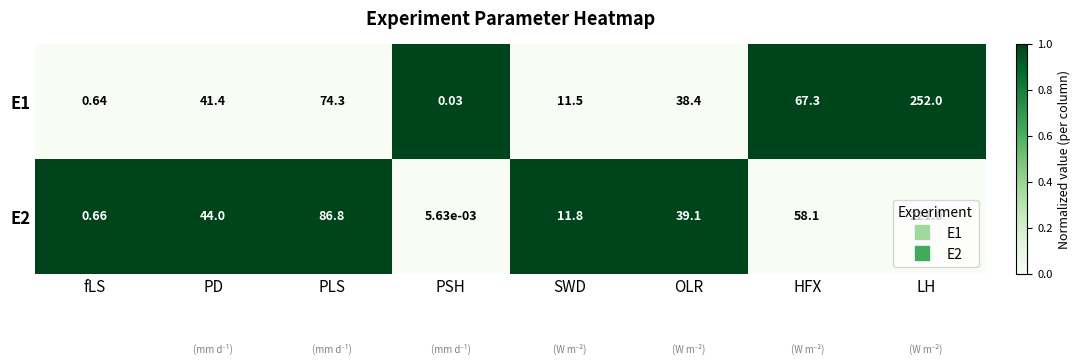

Where is E1 nearest to the value 126?

PLS